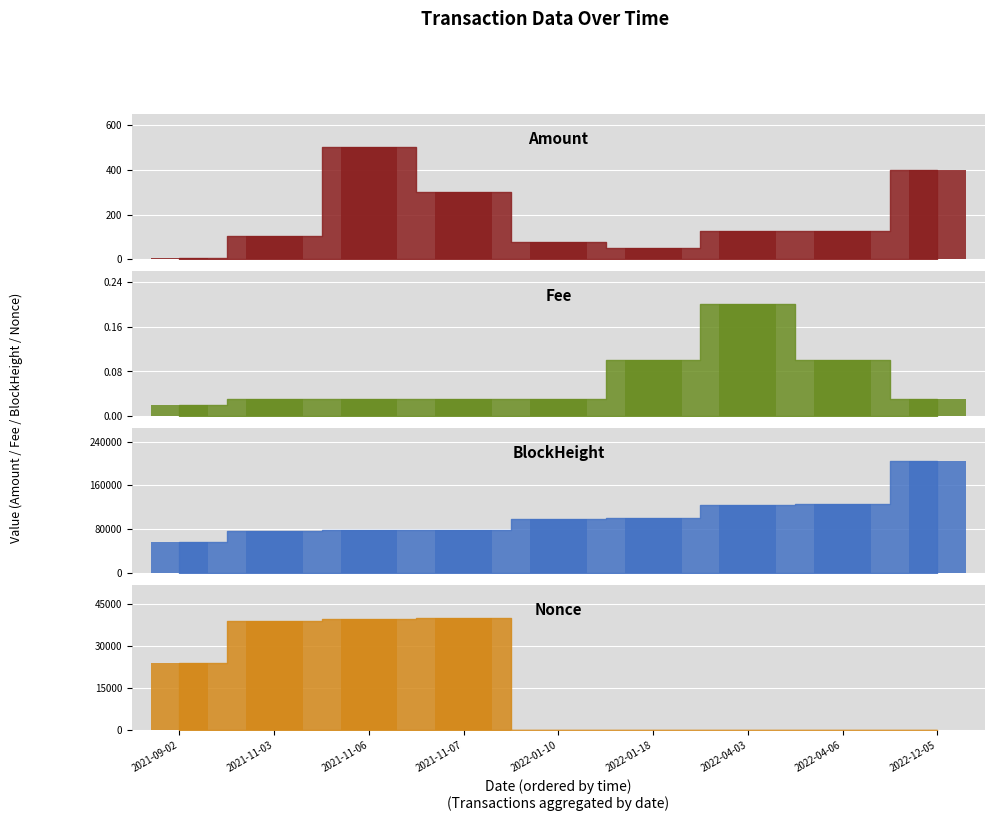

Which category has the highest value in the Nonce_bar series?

2021-11-07